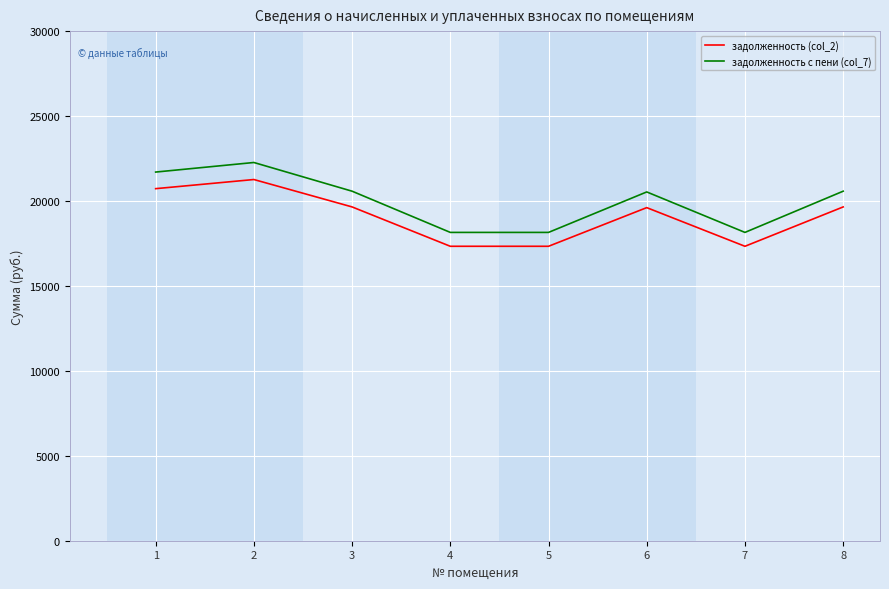

True or false: задолженность (col_2) has more than 1 interior local peaks.

True